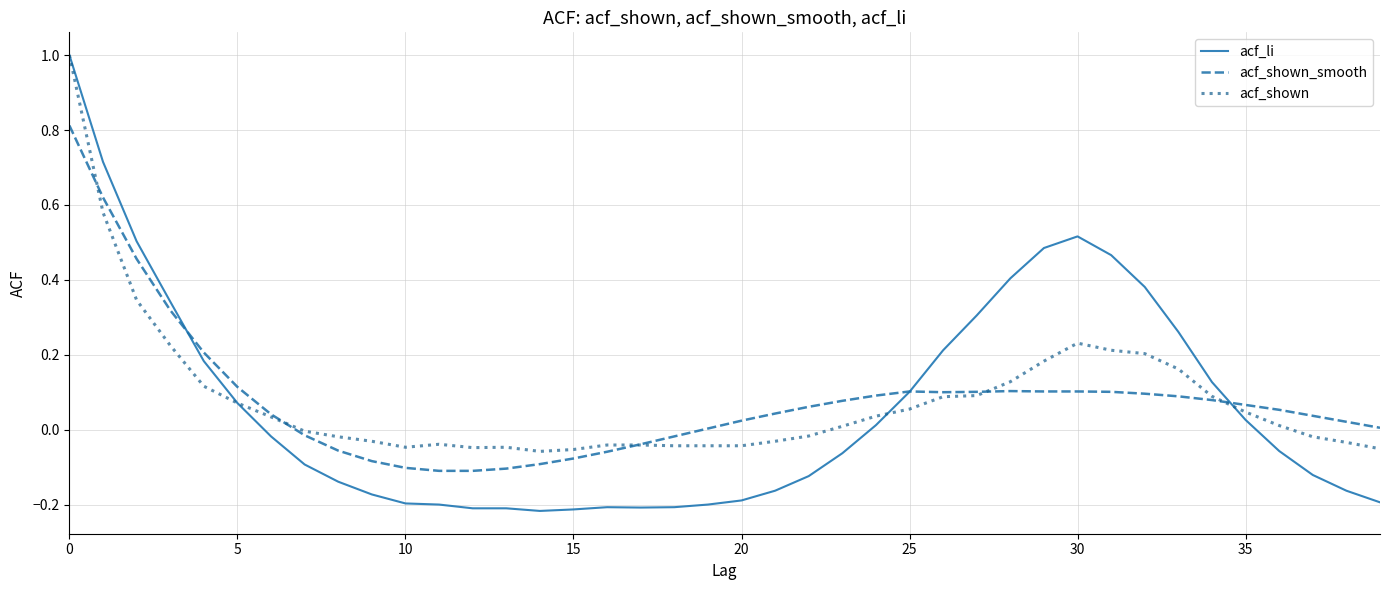

Which series has the largest range (max minus min)?

acf_li